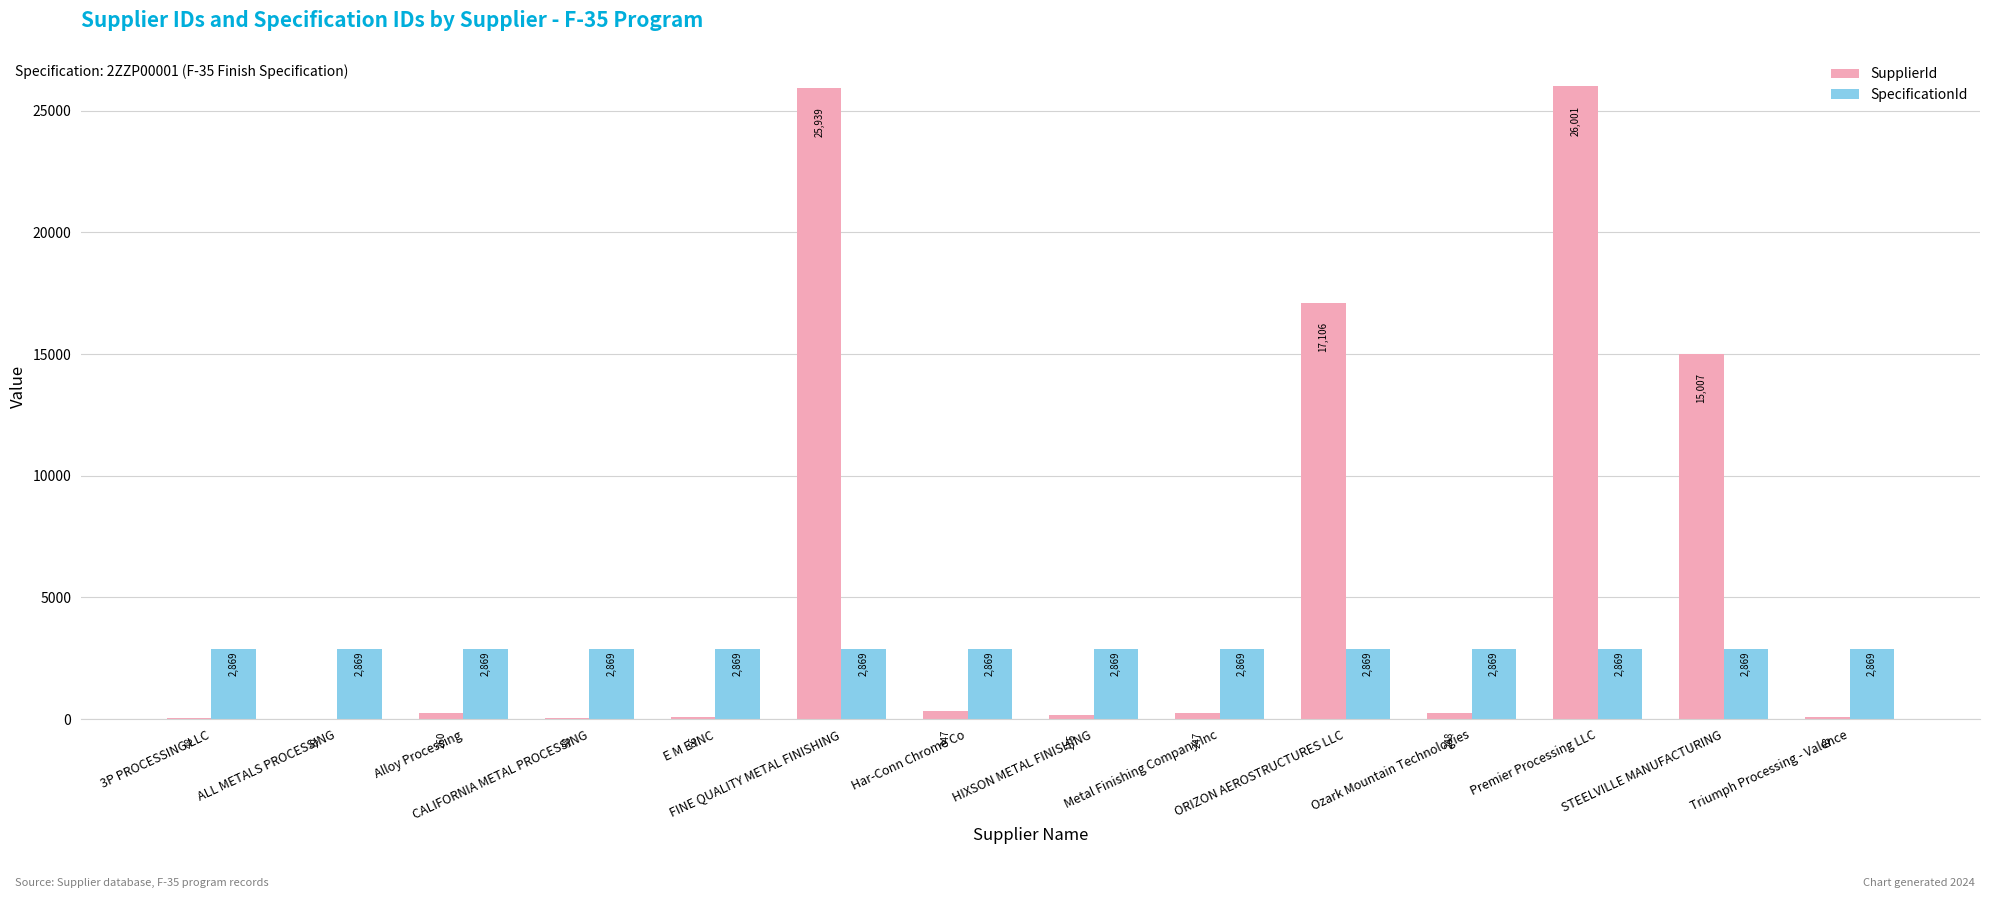

What are all the series names shown in the legend?

SupplierId, SpecificationId